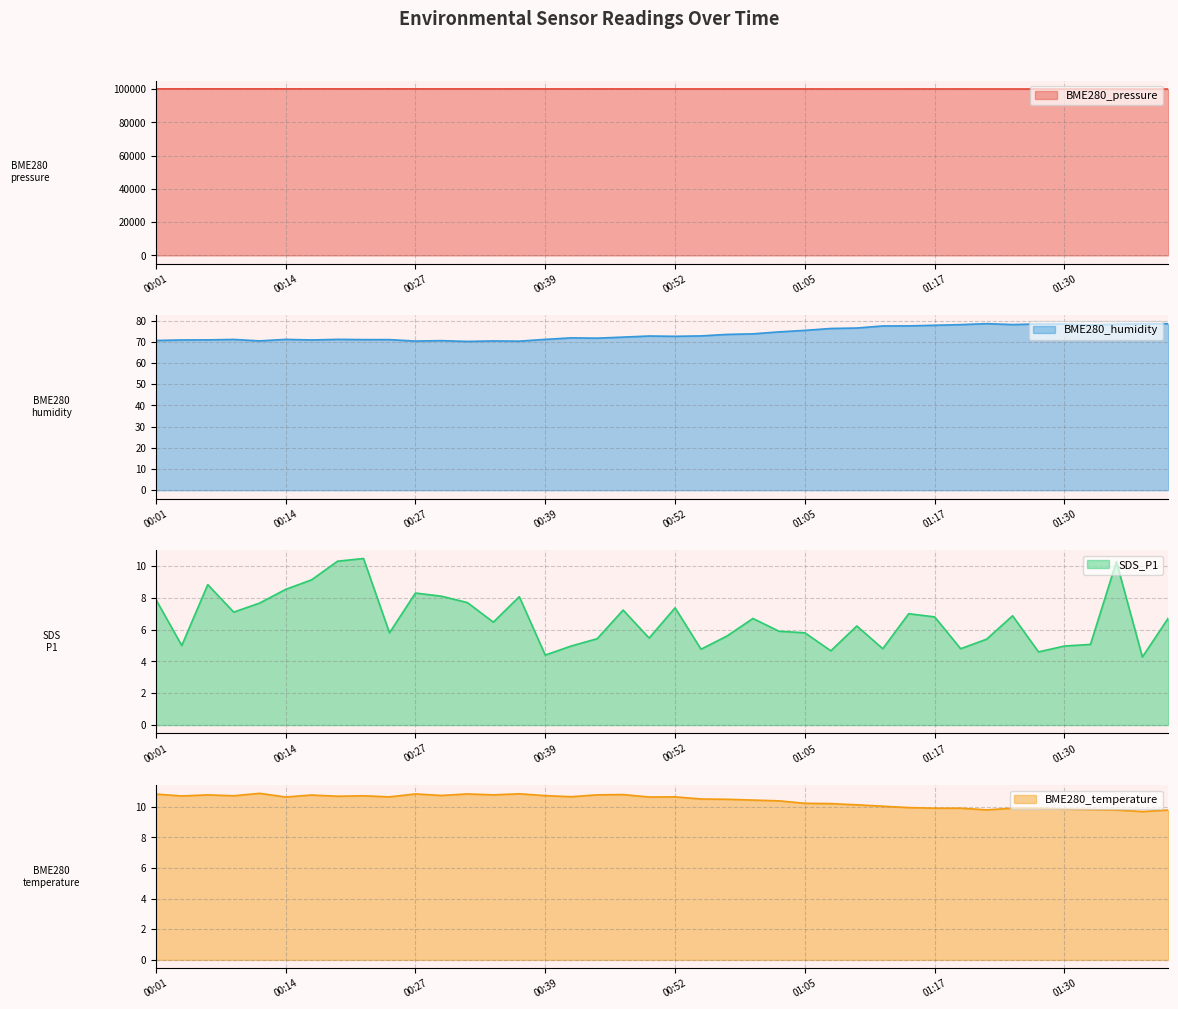

Is the value of BME280_pressure at 00:52 greater than the value of BME280_temperature at 01:22?

Yes